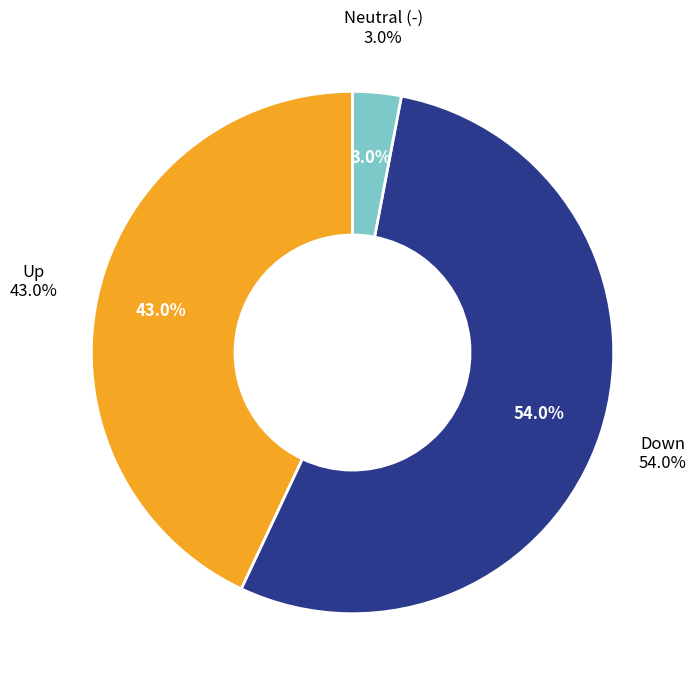

Rank the categories by value from highest to lowest.

down, up, -